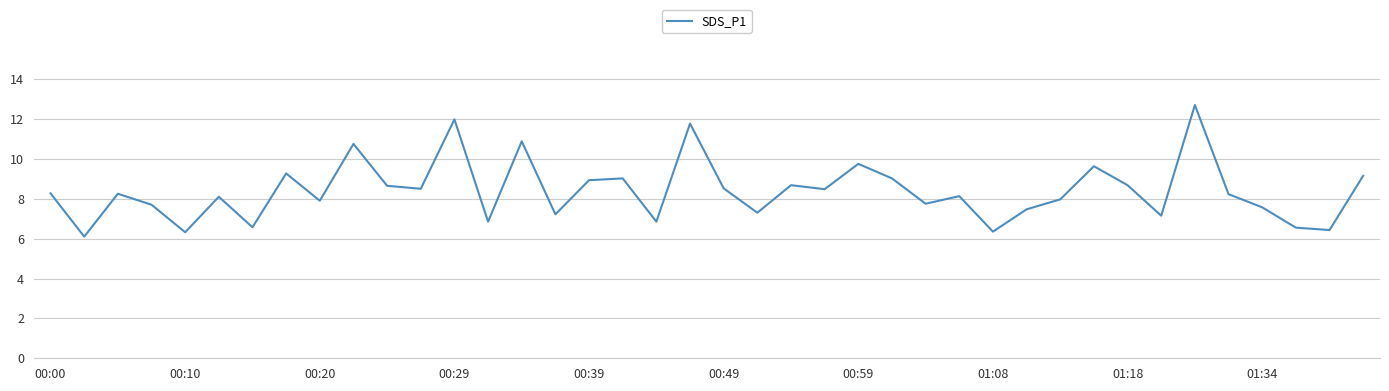

What is the maximum value shown in the chart?

12.7